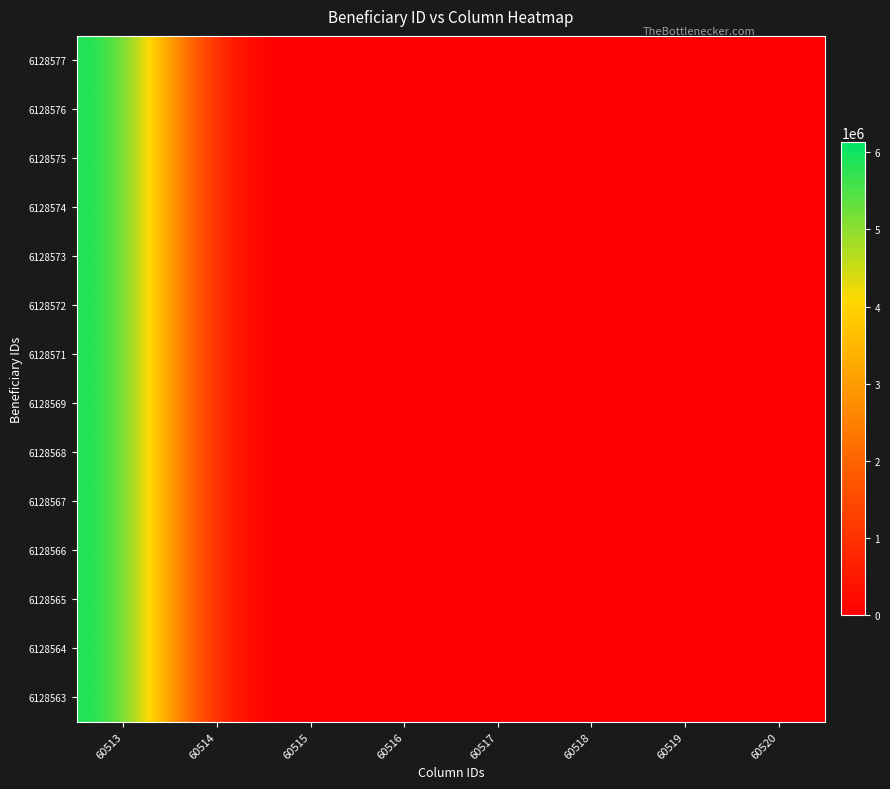

At how many categories does at least one series exceed 2127725?

1